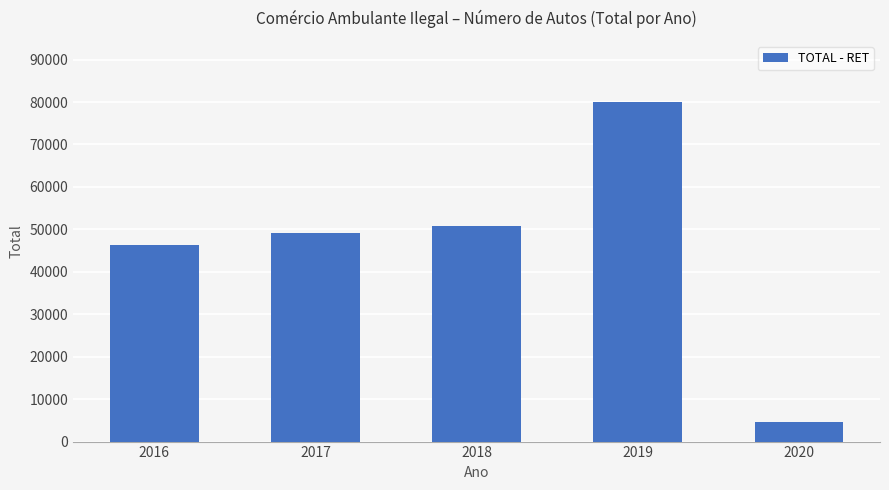

How many bars are there in total?

5